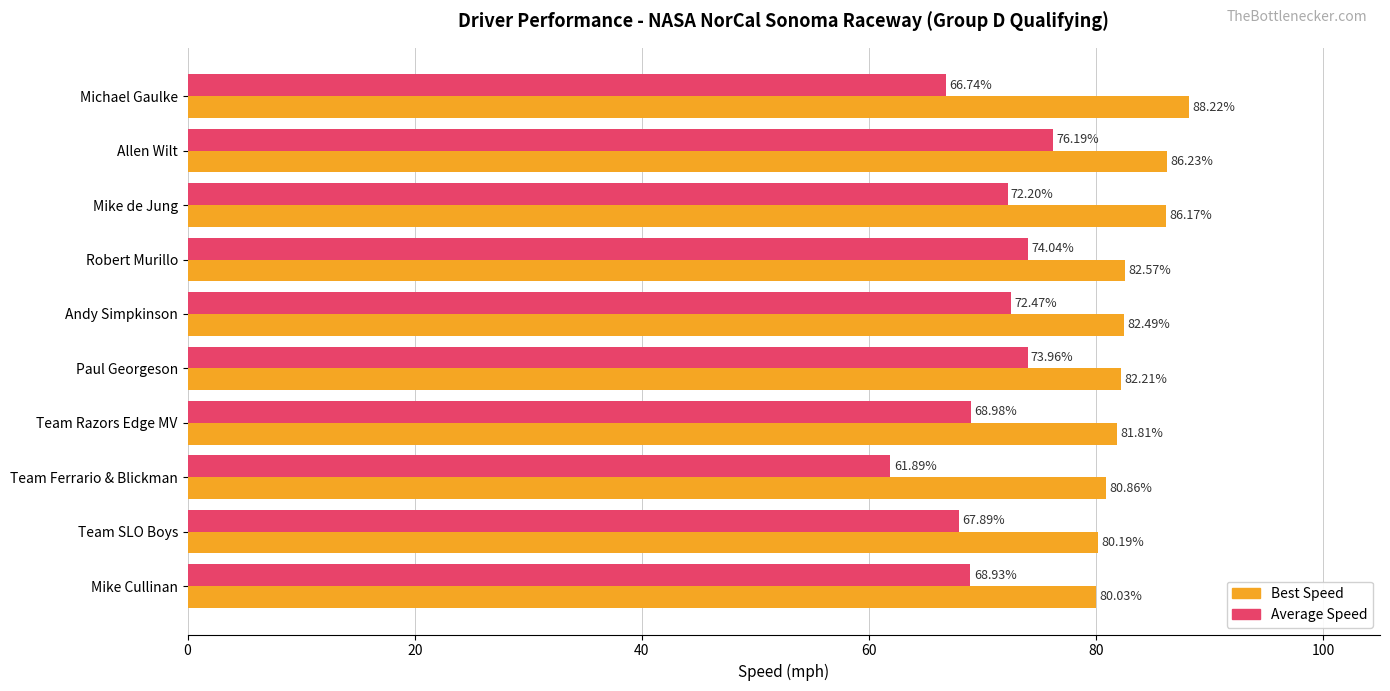

Which series has the largest range (max minus min)?

Average Speed